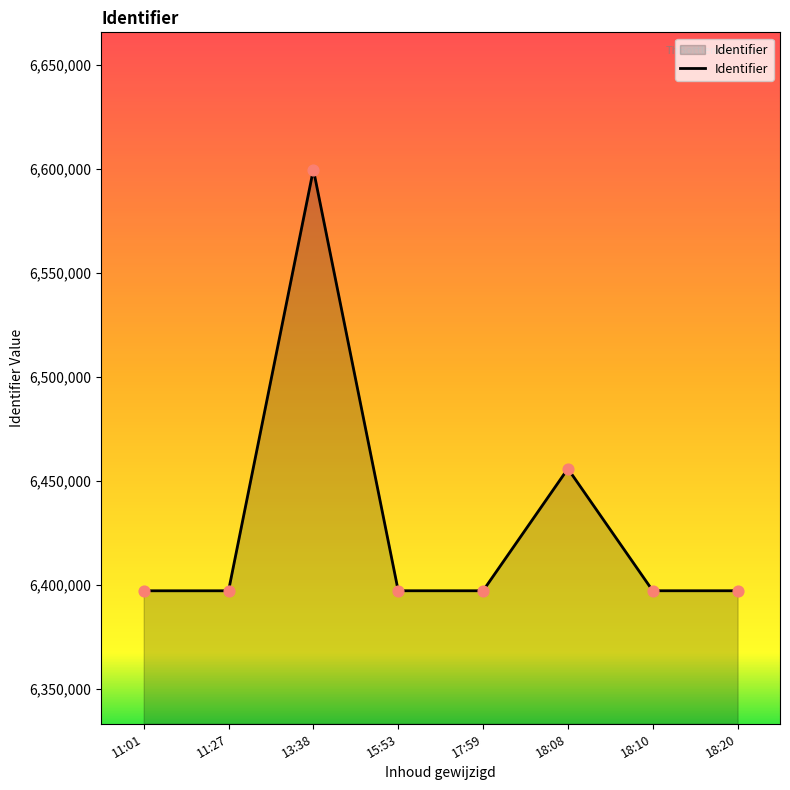

Between 18:20 and 18:08, which is larger?

18:08